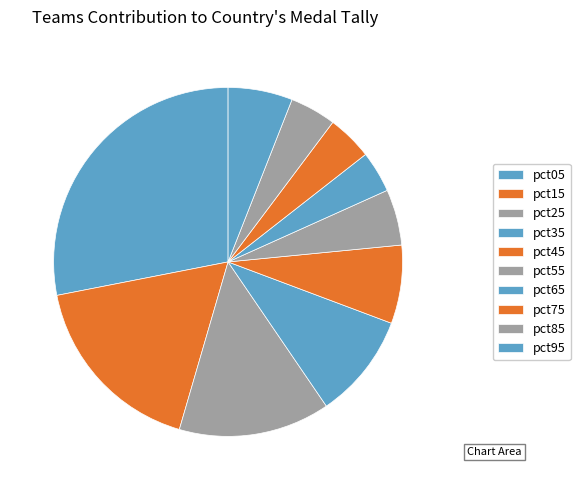

Is there any slice that represents more than half of the pie?

No